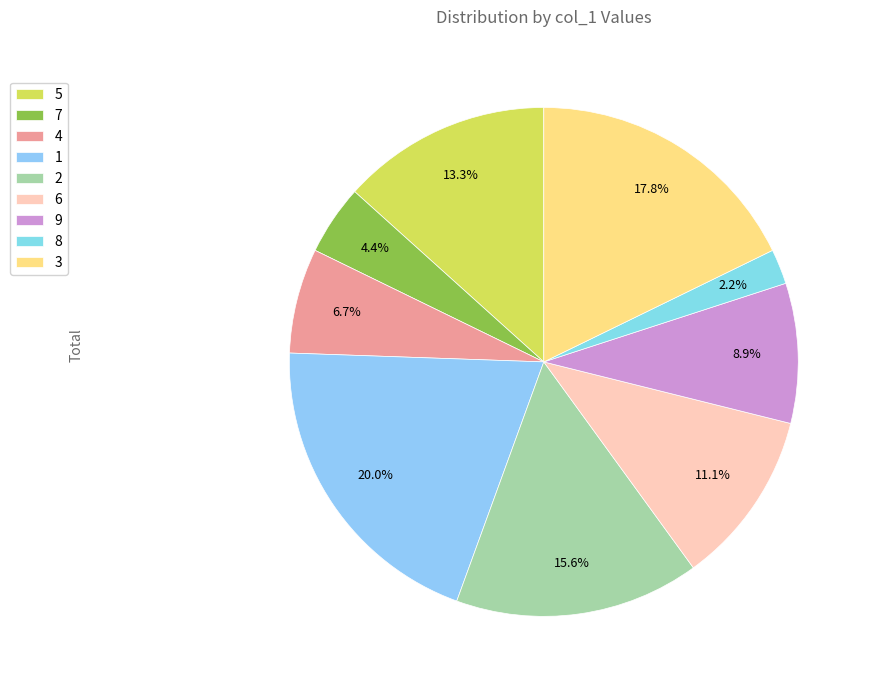

To the nearest percent, what percentage of the pie is 7?

4%